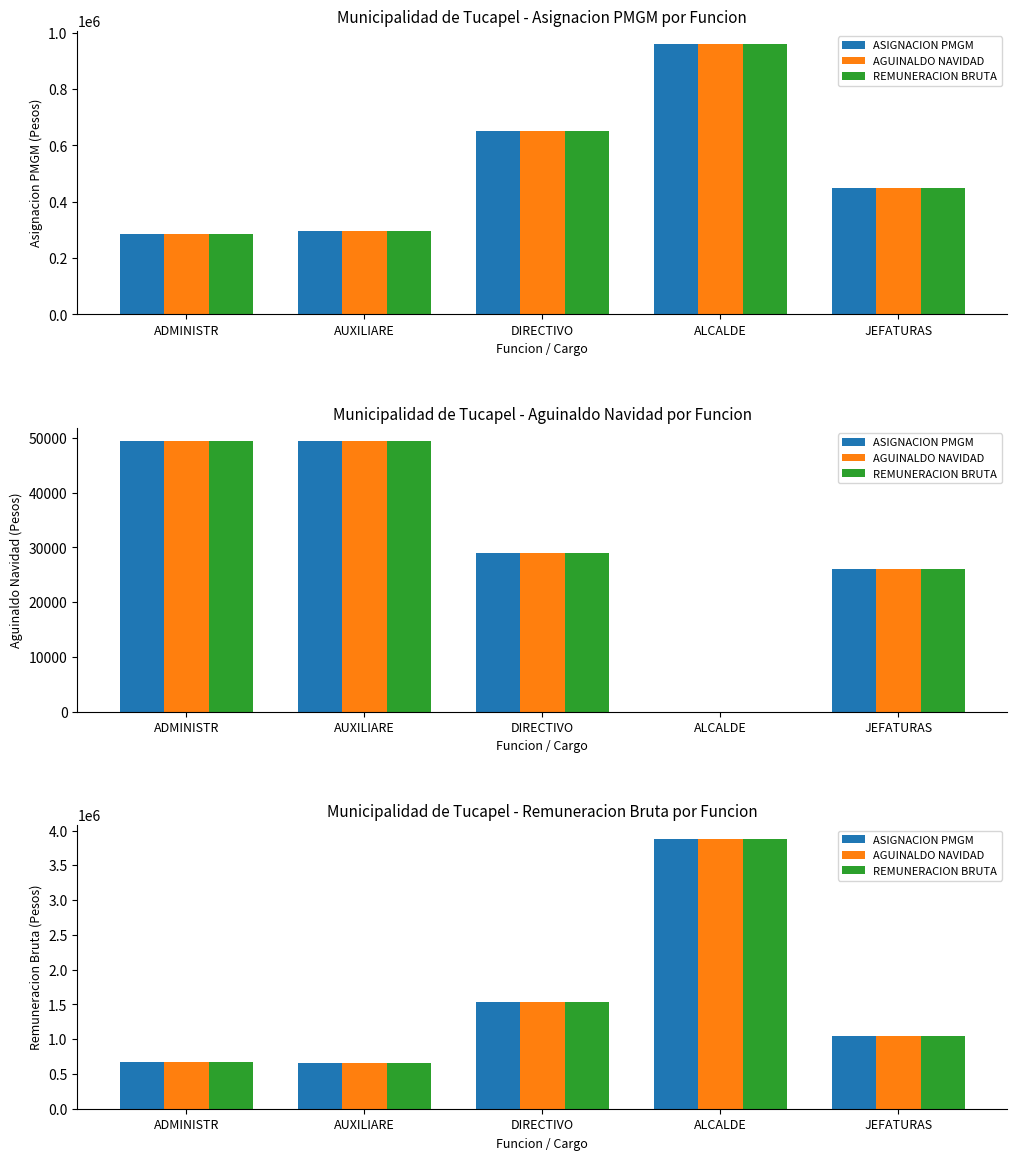

What are all the series names shown in the legend?

ASIGNACION PMGM, AGUINALDO NAVIDAD, REMUNERACION BRUTA